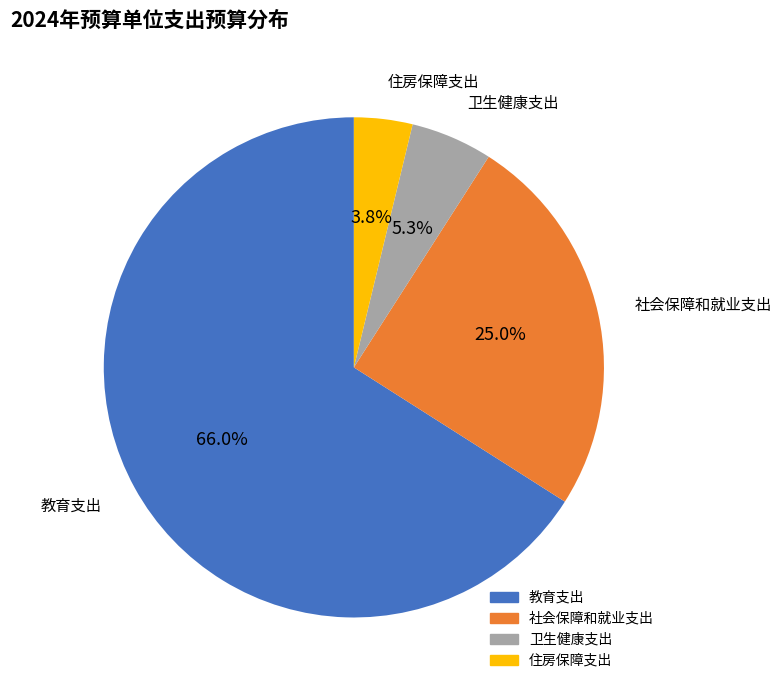

Rank the categories by value from lowest to highest.

住房保障支出, 卫生健康支出, 社会保障和就业支出, 教育支出